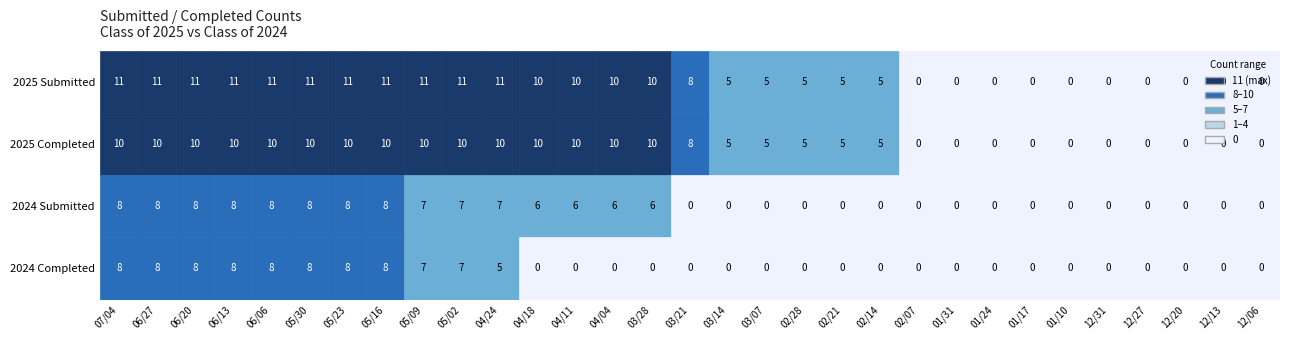

At which category does the chart reach its peak across all series?

07/04